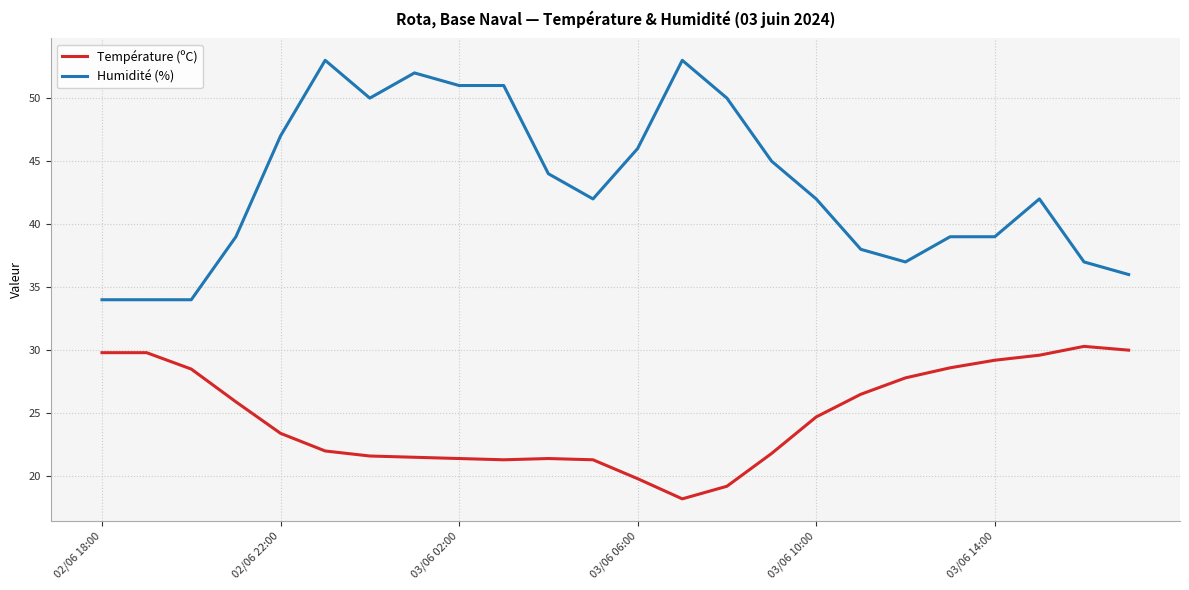

True or false: Température (ºC) and Humidité (%) cross at least once.

False